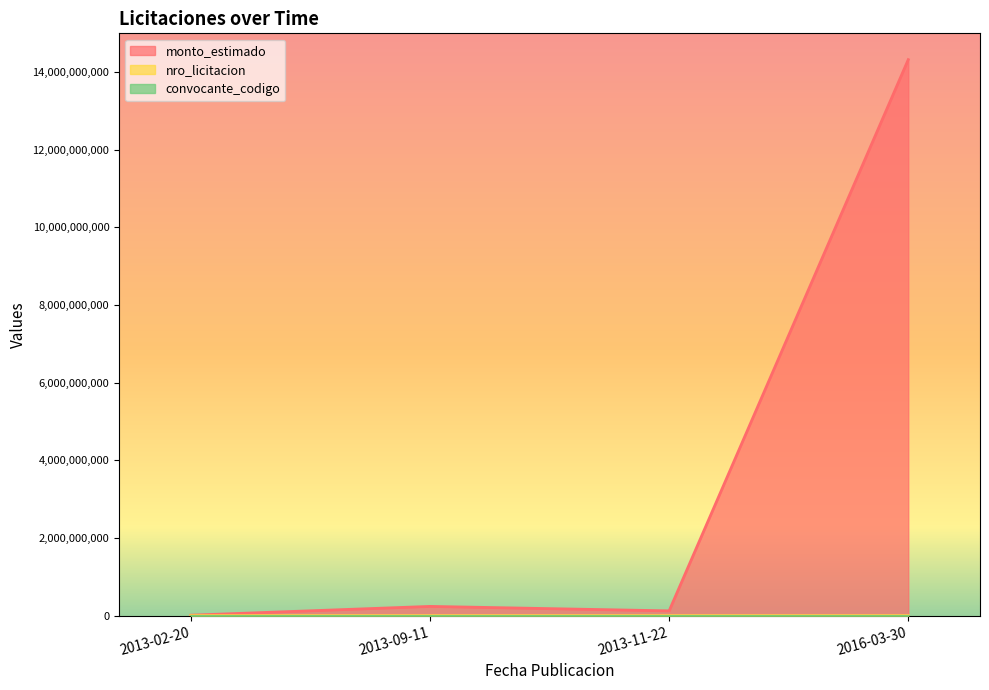

What is the value of the nro_licitacion point at the 1st from the left?

247419.0